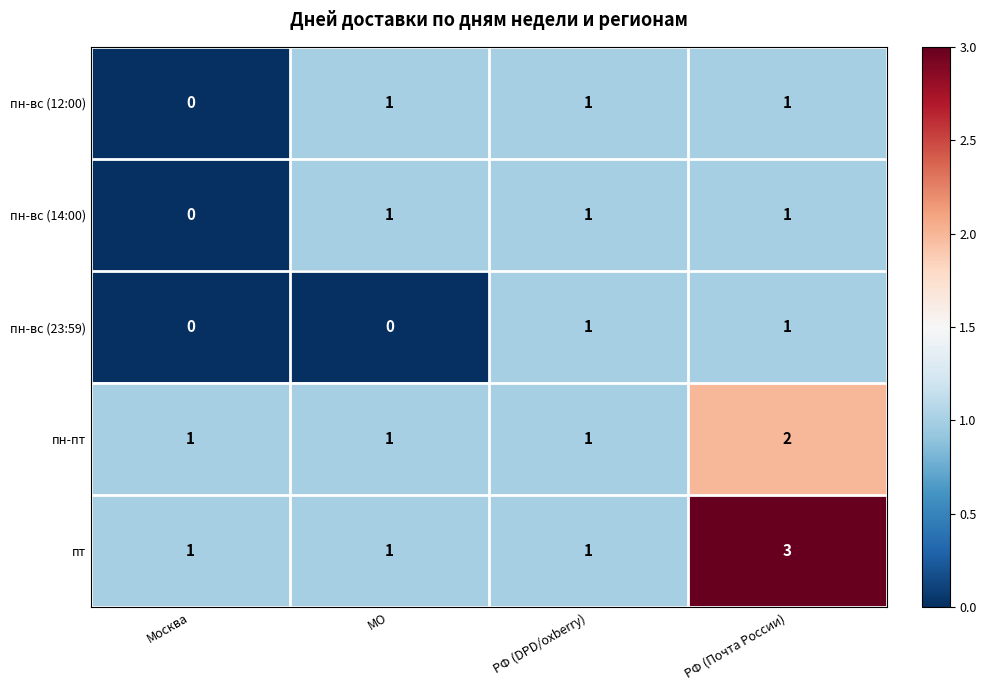

The value of пн-вс (12:00) at РФ (DPD/oxberry) is 2. True or false?

False